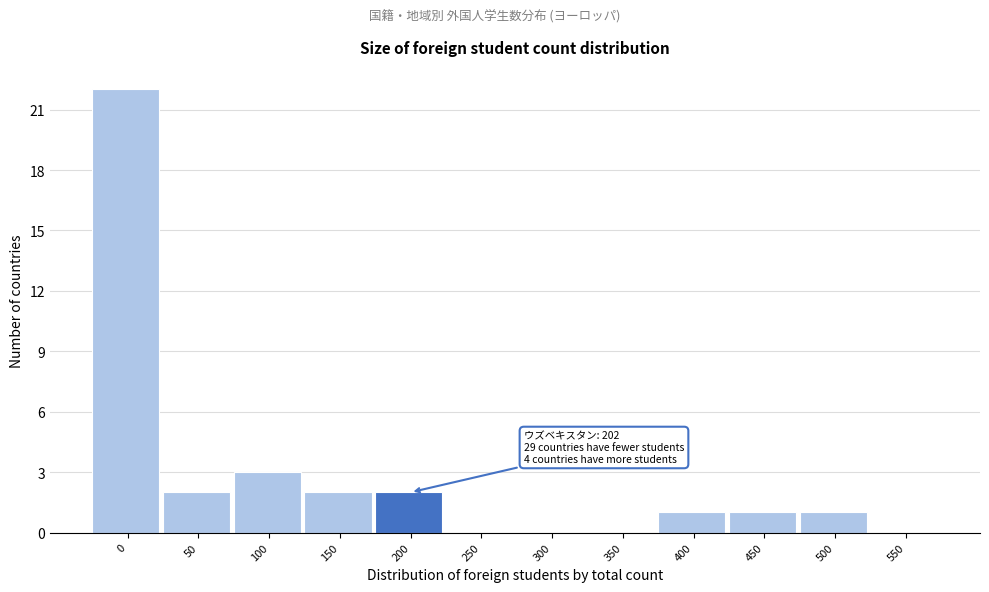

Reading left to right, transcribe all the data shown in this chart.

0=22	50=2	100=3	150=2	200=2	250=0	300=0	350=0	400=1	450=1	500=1	550=0